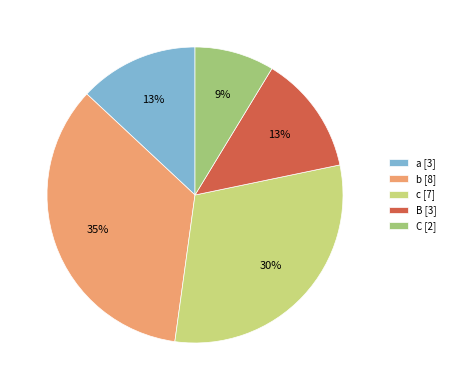

To the nearest percent, what portion does C represent?

9%